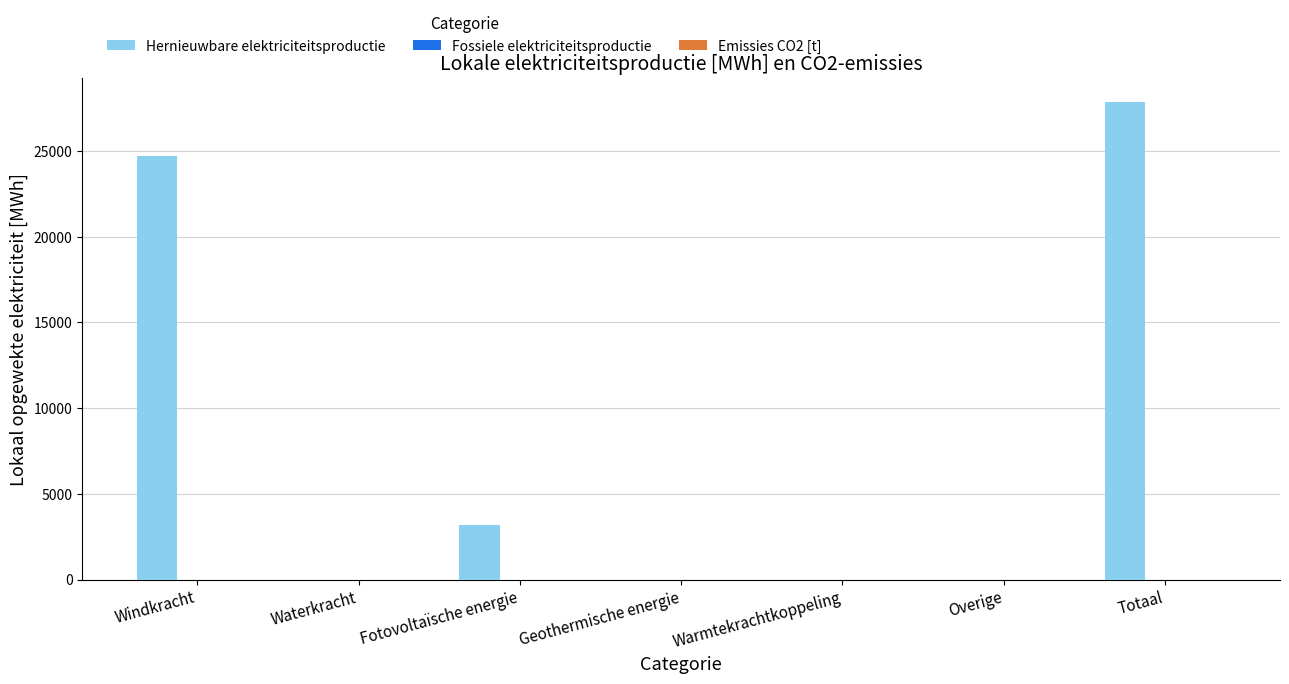

The chart shows a value of 40890.4 at Totaal. True or false?

False